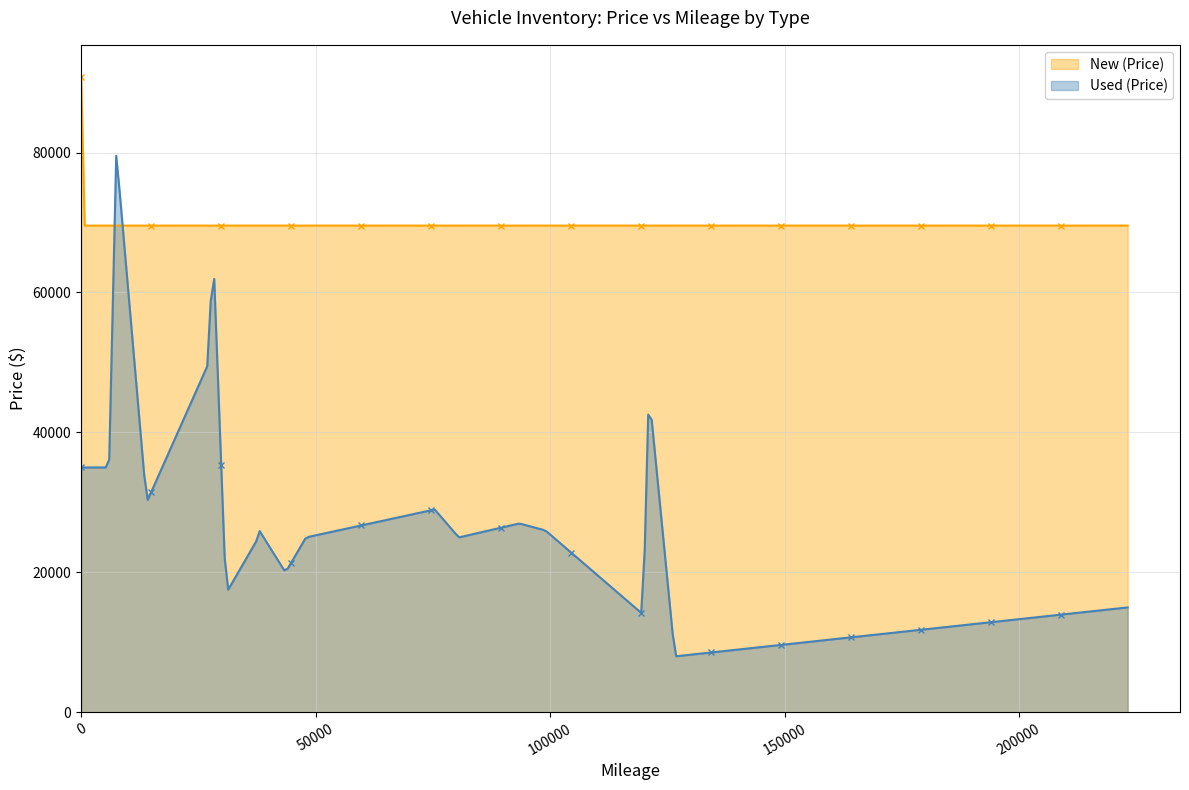

What is the minimum value shown in the chart?

8015.6